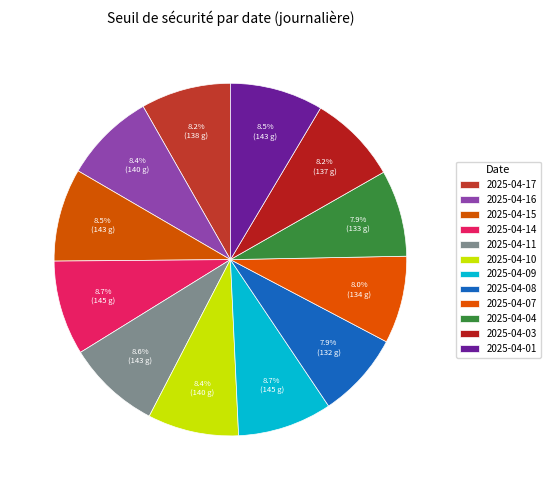

How many segments does this pie chart have?

12